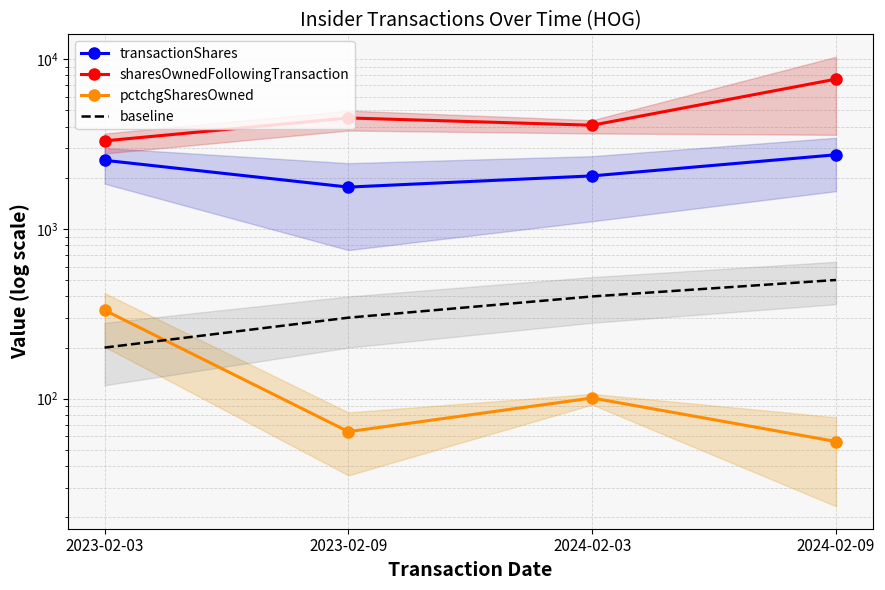

Rank the series at 2023-02-03 from highest to lowest value.

sharesOwnedFollowingTransaction, transactionShares, pctchgSharesOwned, baseline